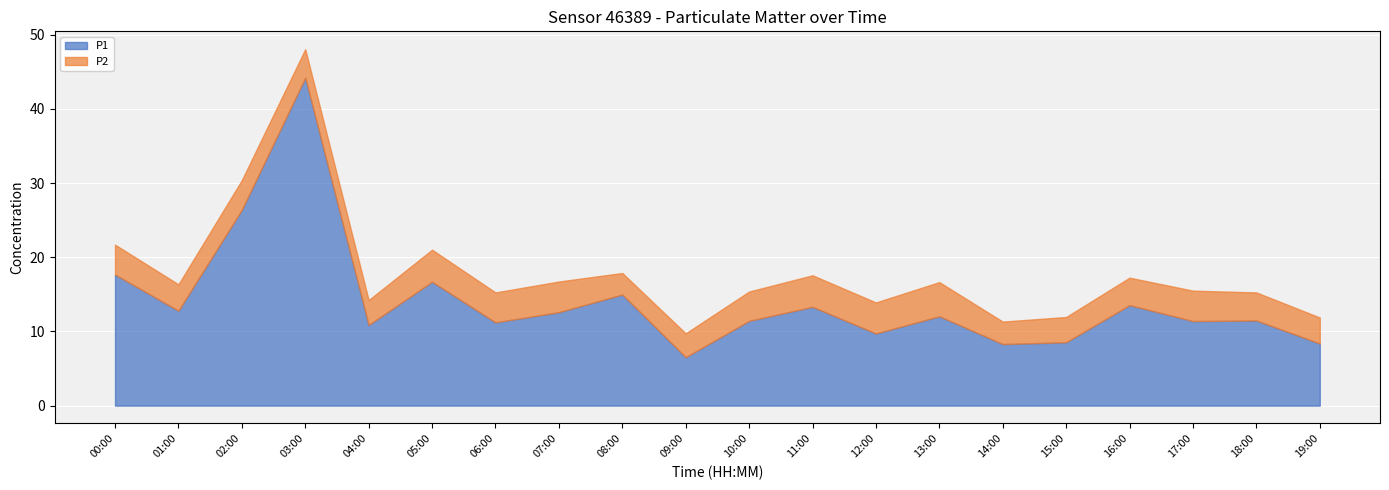

Reading left to right, extract all data points from this chart.

P1: 17.7	12.8	26.4	44.2	10.9	16.7	11.2	12.6	15.0	6.5	11.4	13.3	9.7	12.1	8.3	8.6	13.6	11.4	11.5	8.4
P2: 4.0	3.5	4.0	3.9	3.4	4.3	4.0	4.1	2.9	3.2	4.0	4.2	4.2	4.6	3.0	3.4	3.7	4.1	3.8	3.5